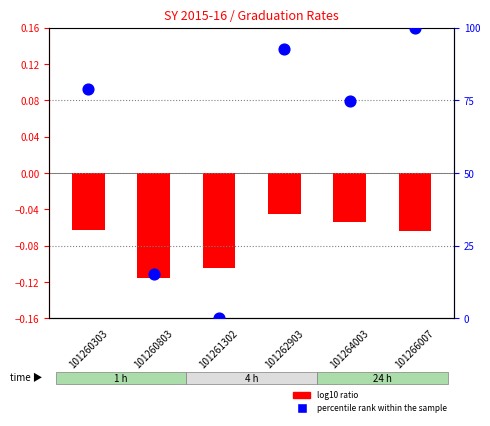

What is the total value across all series at 101266007?

99.9